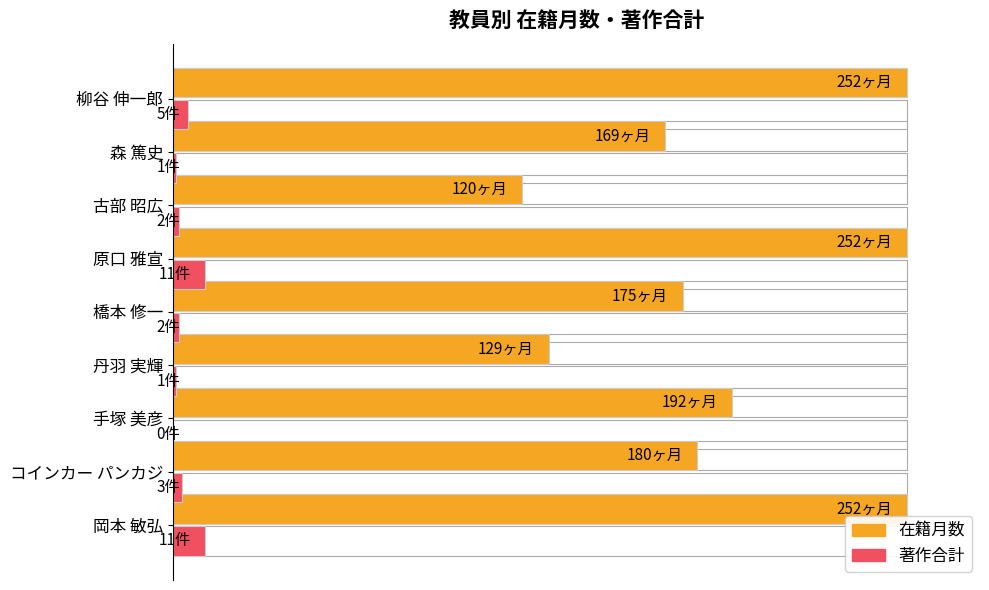

Between 原口 雅宣 and 丹羽 実輝, which is larger?

原口 雅宣